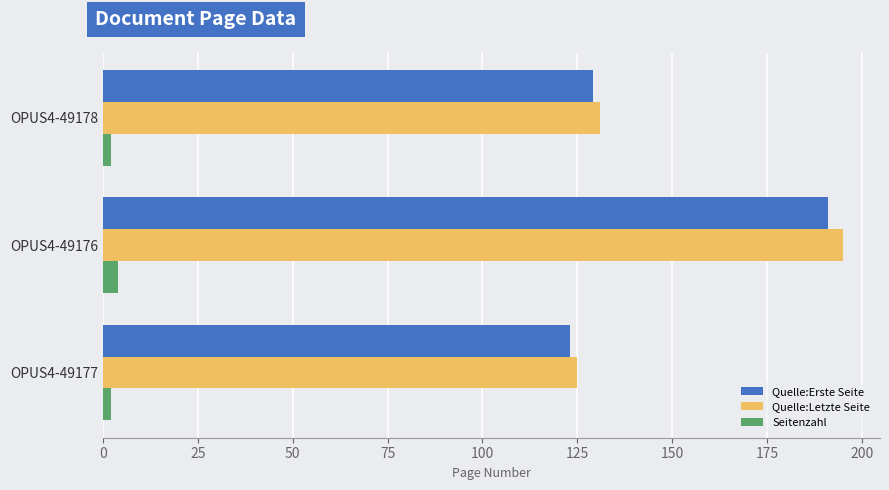

Is the value of Quelle:Letzte Seite at OPUS4-49178 greater than the value of Quelle:Erste Seite at OPUS4-49176?

No